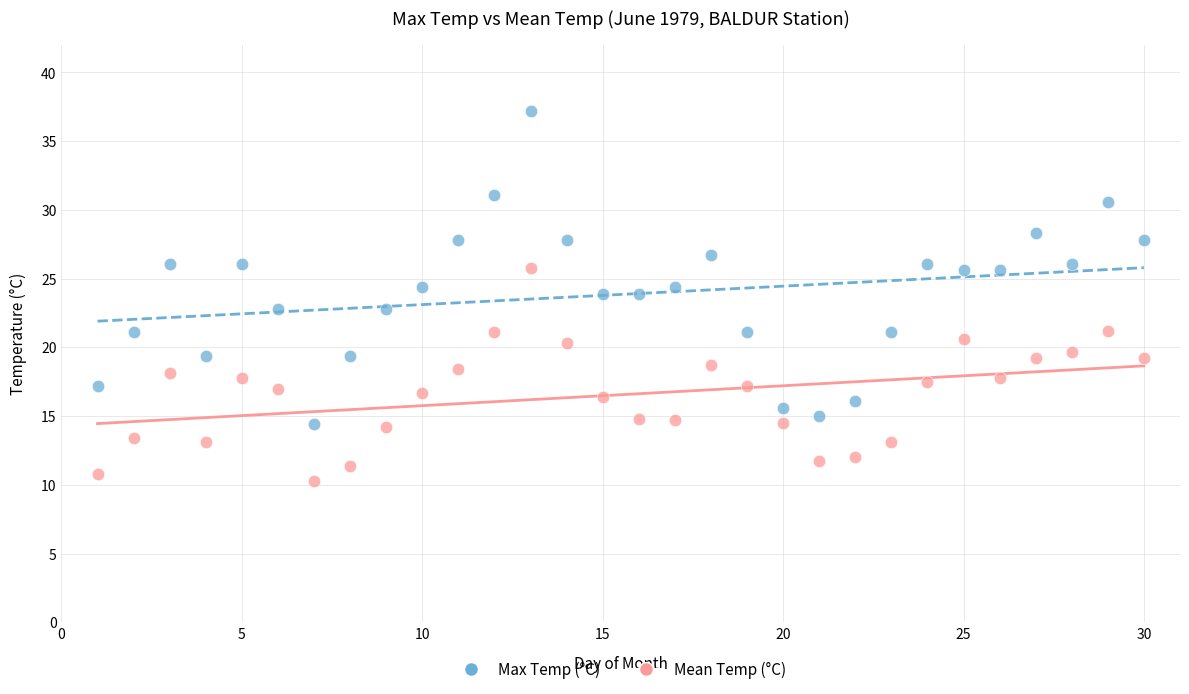

Which series has the largest Y range (max minus min)?

Max Temp (°C)